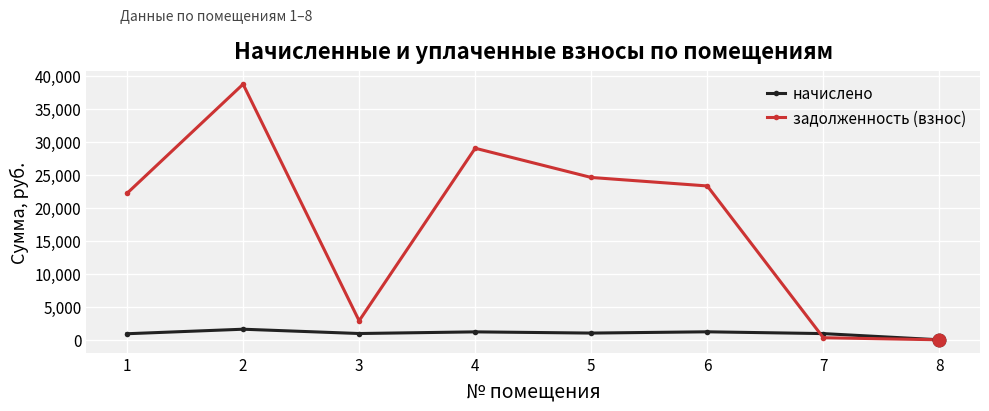

At which category is the sum across all series the highest?

2